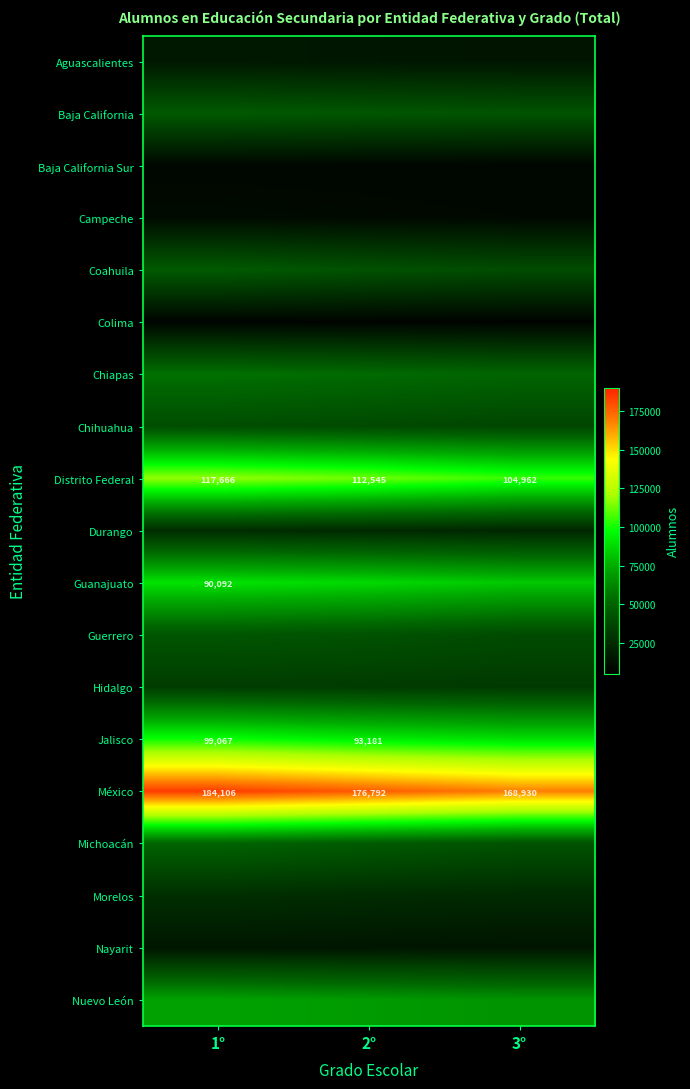

How many values in the México series are below 176792?

1